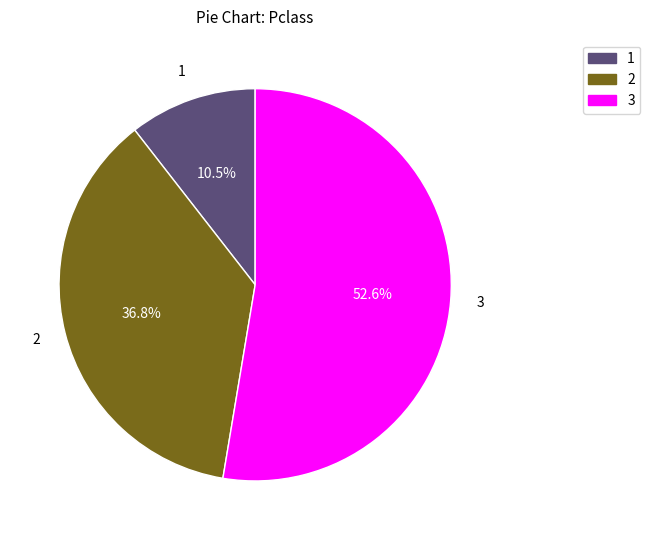

How many segments does this pie chart have?

3